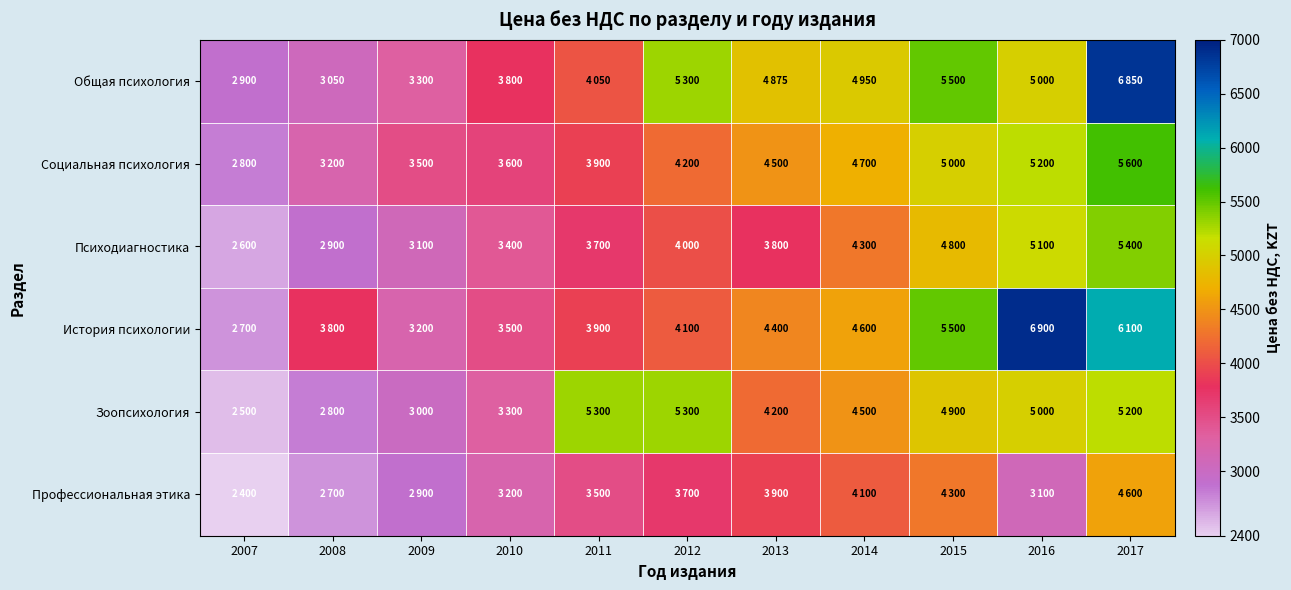

Rank the series at 2016 from lowest to highest value.

Профессиональная этика, Общая психология, Зоопсихология, Психодиагностика, Социальная психология, История психологии